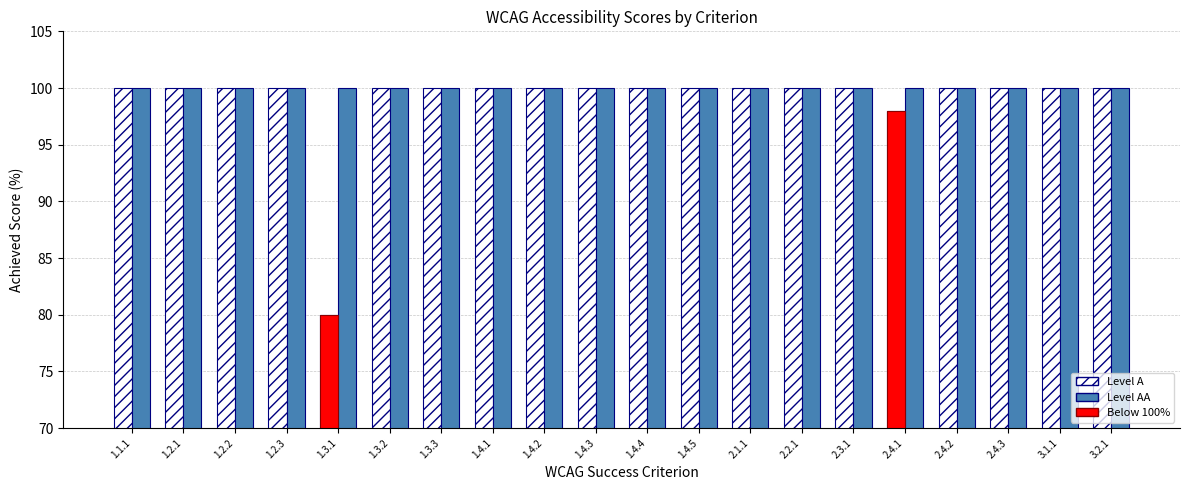

How many series are shown in this chart?

2